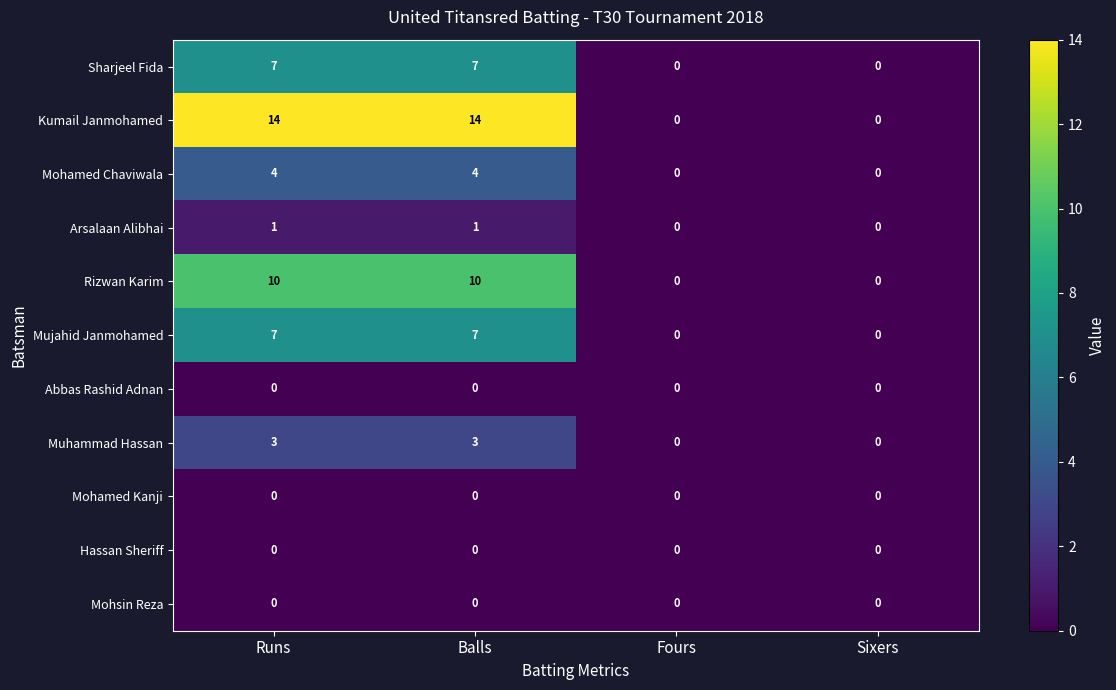

How many data points does each series have?

4